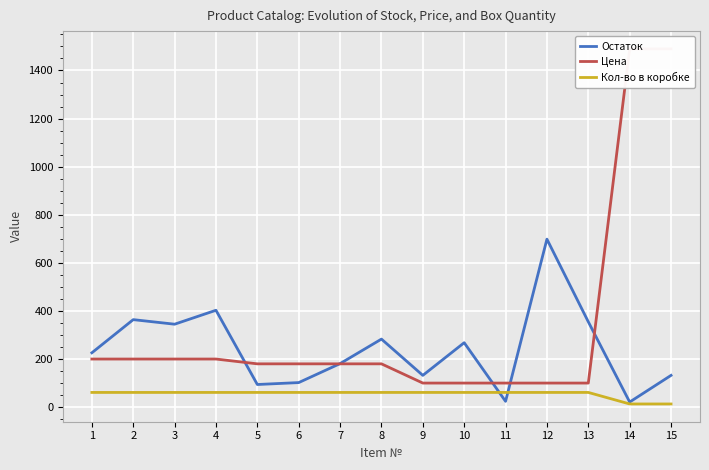

The value of Кол-во в коробке at 4 is 60. True or false?

True